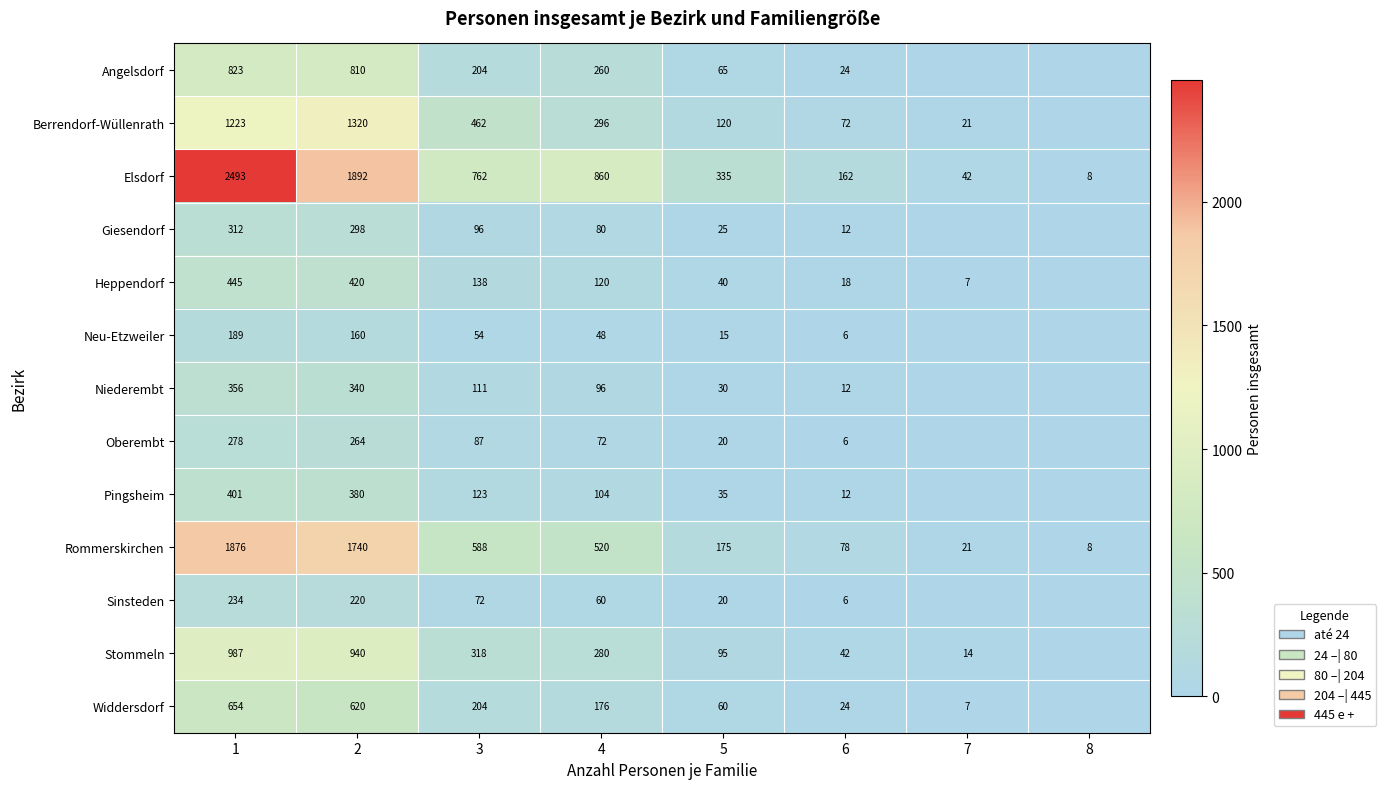

Is it true that Stommeln equals 95 at 5?

True